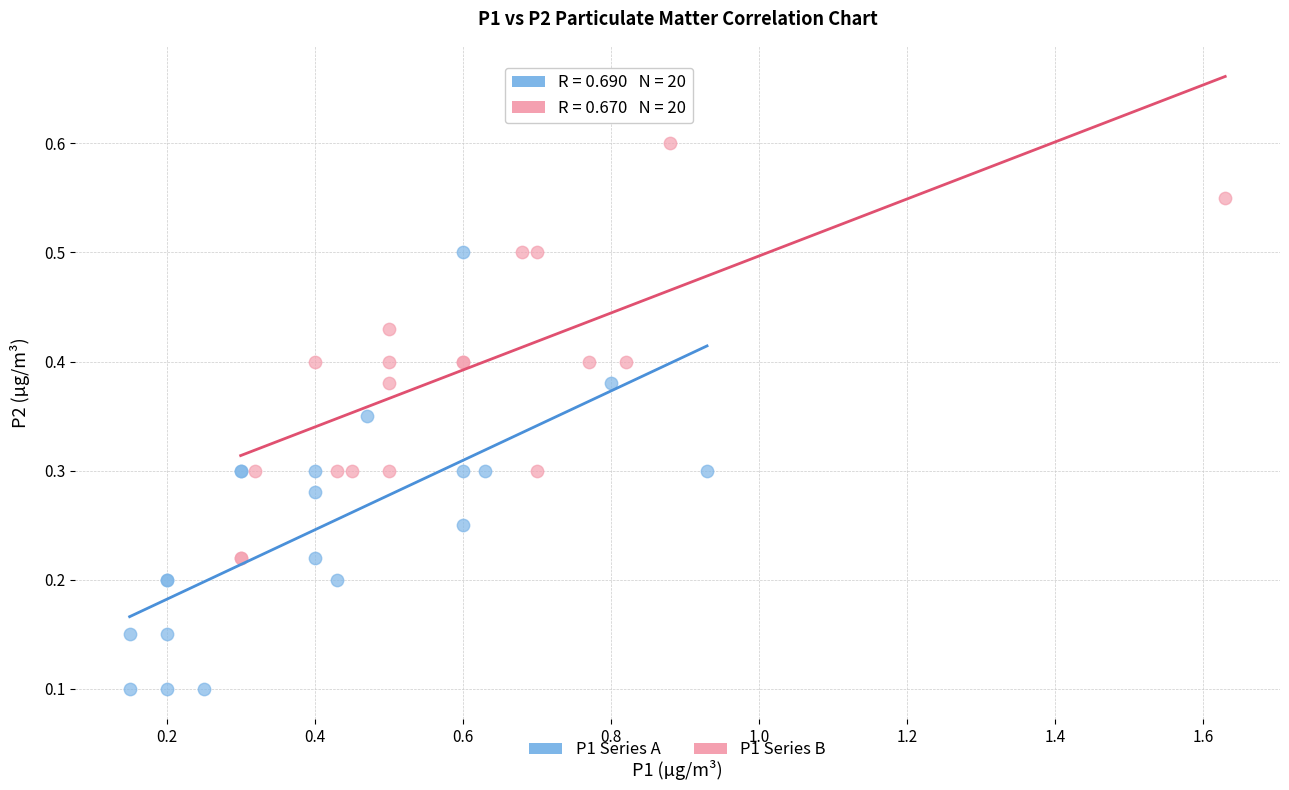

Which series reaches the maximum Y coordinate?

P1 Series B